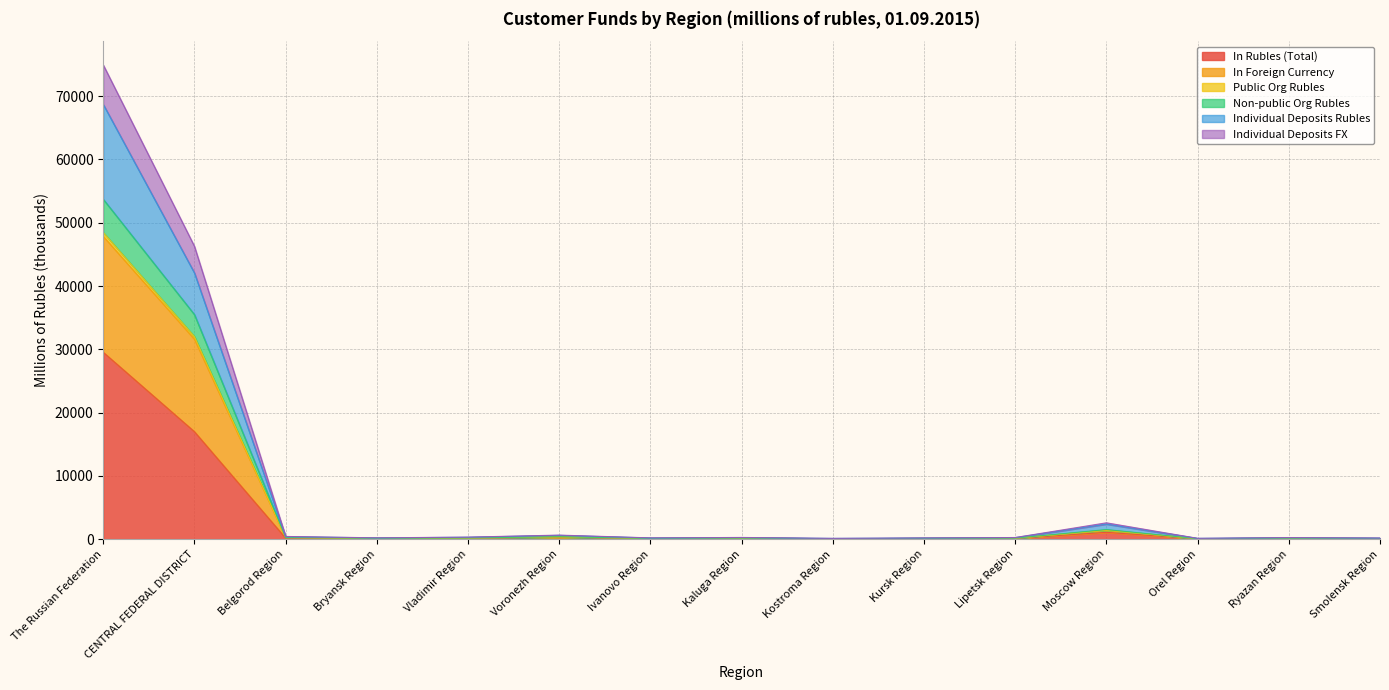

Reading right to left, extract all data points from this chart.

In Rubles (Total): Smolensk Region=79.4	Ryazan Region=115.8	Orel Region=63.5	Moscow Region=1081.1	Lipetsk Region=117.2	Kursk Region=88.8	Kostroma Region=60.3	Kaluga Region=125.5	Ivanovo Region=85.7	Voronezh Region=287.9	Vladimir Region=144.0	Bryansk Region=84.6	Belgorod Region=159.5	CENTRAL FEDERAL DISTRICT=16980.4	The Russian Federation=29528.1
In Foreign Currency: Smolensk Region=108.9	Ryazan Region=149.8	Orel Region=76.0	Moscow Region=1519.7	Lipetsk Region=161.0	Kursk Region=117.9	Kostroma Region=73.0	Kaluga Region=165.6	Ivanovo Region=113.3	Voronezh Region=390.1	Vladimir Region=187.1	Bryansk Region=132.7	Belgorod Region=268.0	CENTRAL FEDERAL DISTRICT=35483.4	The Russian Federation=53711.7
Public Org Rubles: Smolensk Region=97.4	Ryazan Region=135.9	Orel Region=71.1	Moscow Region=1402.8	Lipetsk Region=149.6	Kursk Region=110.5	Kostroma Region=68.8	Kaluga Region=148.8	Ivanovo Region=106.9	Voronezh Region=350.1	Vladimir Region=172.5	Bryansk Region=124.6	Belgorod Region=248.7	CENTRAL FEDERAL DISTRICT=32009.2	The Russian Federation=48463.5
Non-public Org Rubles: Smolensk Region=96.1	Ryazan Region=135.0	Orel Region=70.4	Moscow Region=1391.0	Lipetsk Region=148.9	Kursk Region=109.7	Kostroma Region=68.3	Kaluga Region=147.1	Ivanovo Region=106.6	Voronezh Region=347.2	Vladimir Region=171.1	Bryansk Region=123.4	Belgorod Region=247.4	CENTRAL FEDERAL DISTRICT=31597.2	The Russian Federation=47852.6
Individual Deposits Rubles: Smolensk Region=170.3	Ryazan Region=241.3	Orel Region=127.3	Moscow Region=2389.1	Lipetsk Region=249.0	Kursk Region=187.2	Kostroma Region=119.6	Kaluga Region=256.5	Ivanovo Region=186.9	Voronezh Region=603.0	Vladimir Region=303.4	Bryansk Region=202.8	Belgorod Region=391.3	CENTRAL FEDERAL DISTRICT=42067.3	The Russian Federation=68700.9
Individual Deposits FX: Smolensk Region=180.9	Ryazan Region=253.9	Orel Region=132.7	Moscow Region=2586.1	Lipetsk Region=260.8	Kursk Region=196.5	Kostroma Region=125.1	Kaluga Region=271.3	Ivanovo Region=205.6	Voronezh Region=642.2	Vladimir Region=325.0	Bryansk Region=212.5	Belgorod Region=429.6	CENTRAL FEDERAL DISTRICT=46276.7	The Russian Federation=74947.2